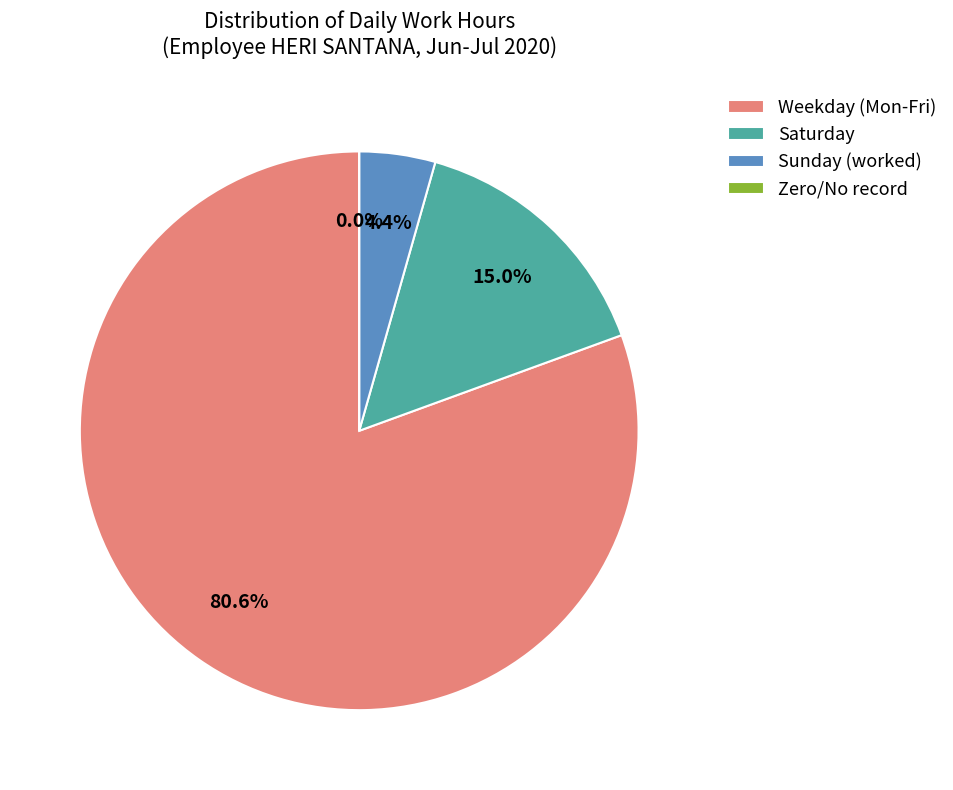

The 6-Mon slice represents 16% of the pie. True or false?

False